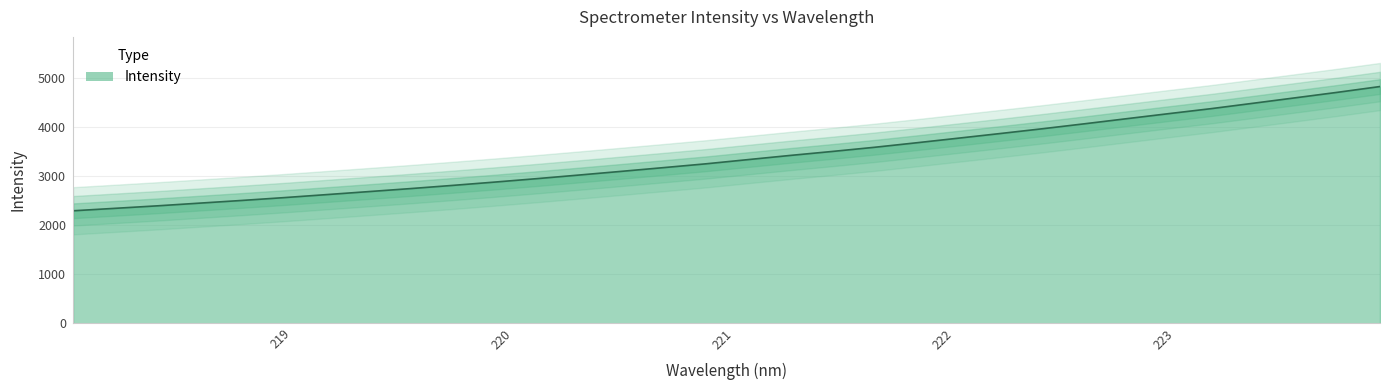

At which category does the chart reach its minimum across all series?

218.0596